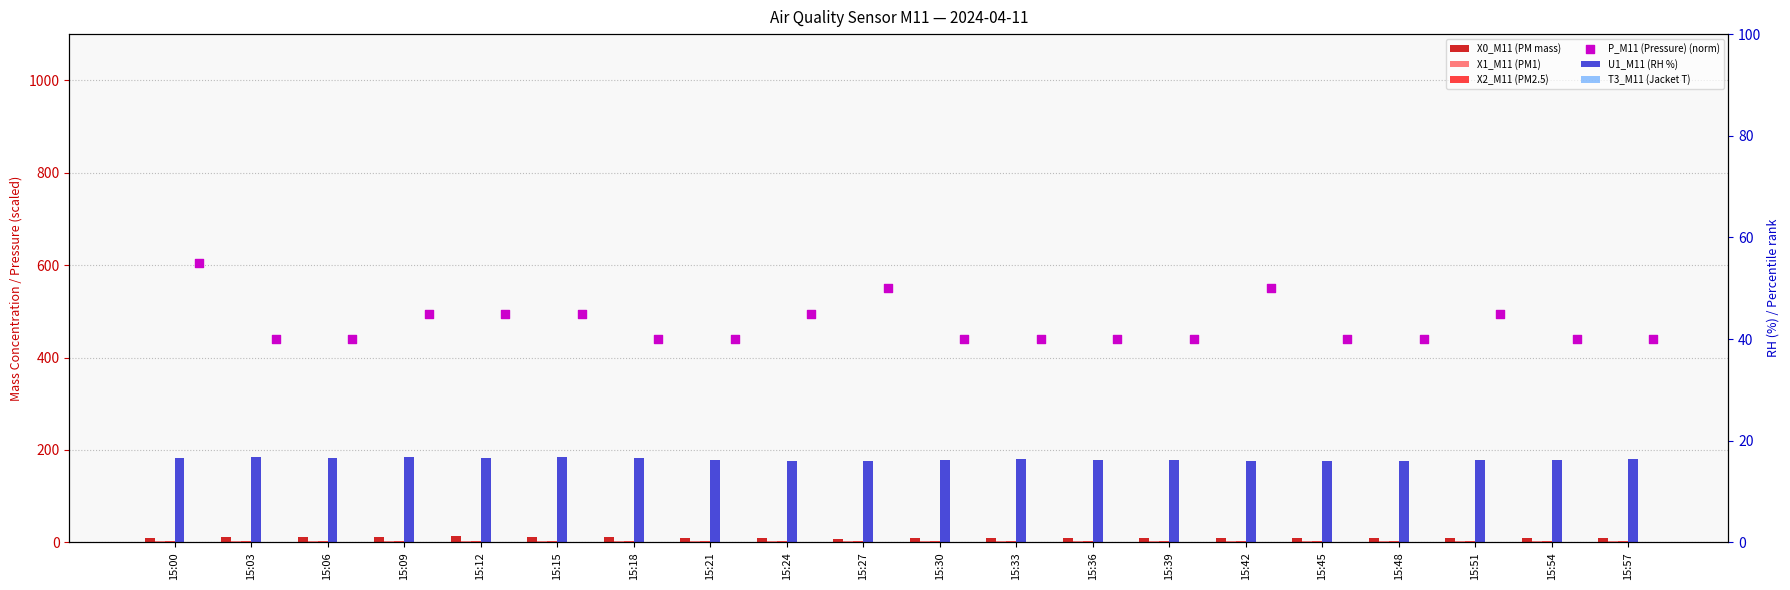

At how many categories does at least one series exceed 17?

20